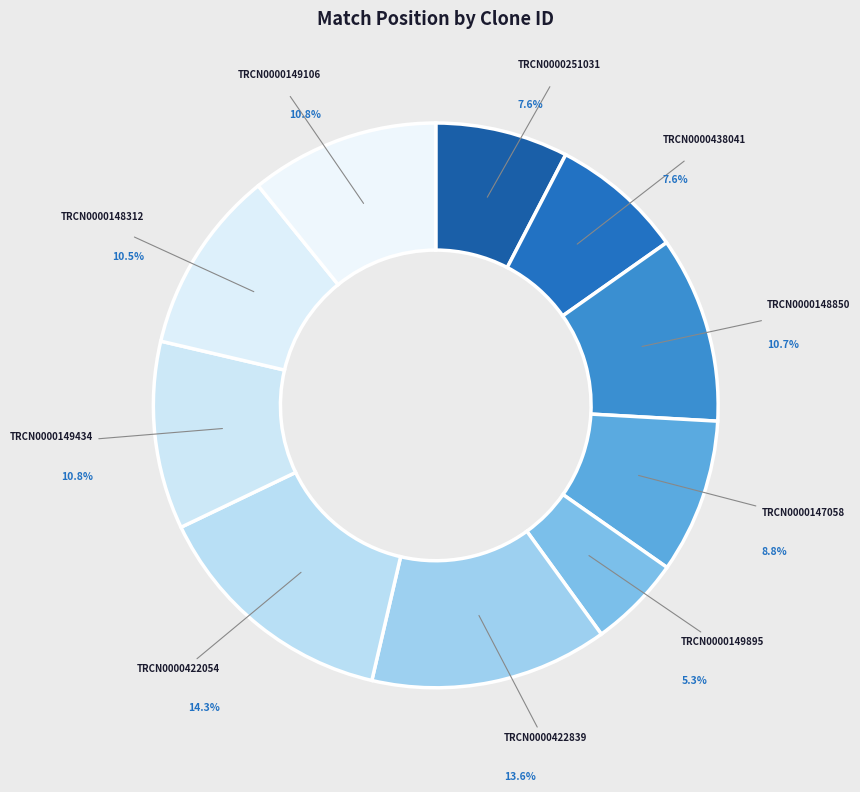

How much of the chart is everything except TRCN0000438041?

92.4%